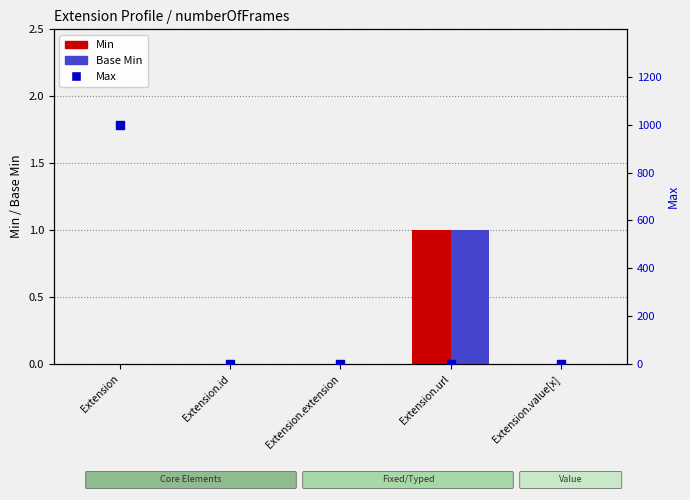

What is the total value across all series at Extension.id?

1